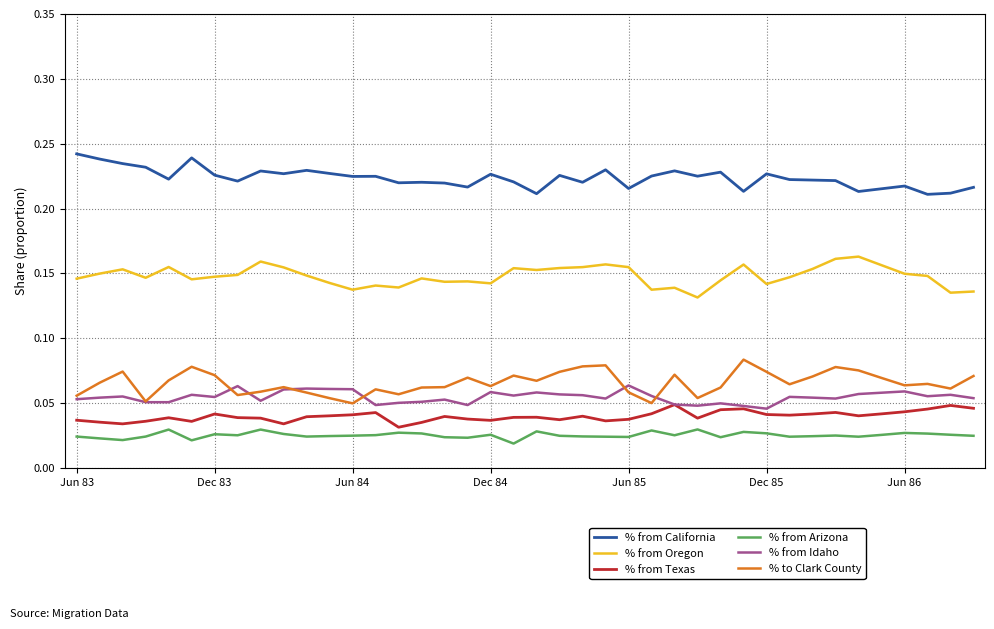

True or false: % from Texas and % to Clark County cross at least once.

False